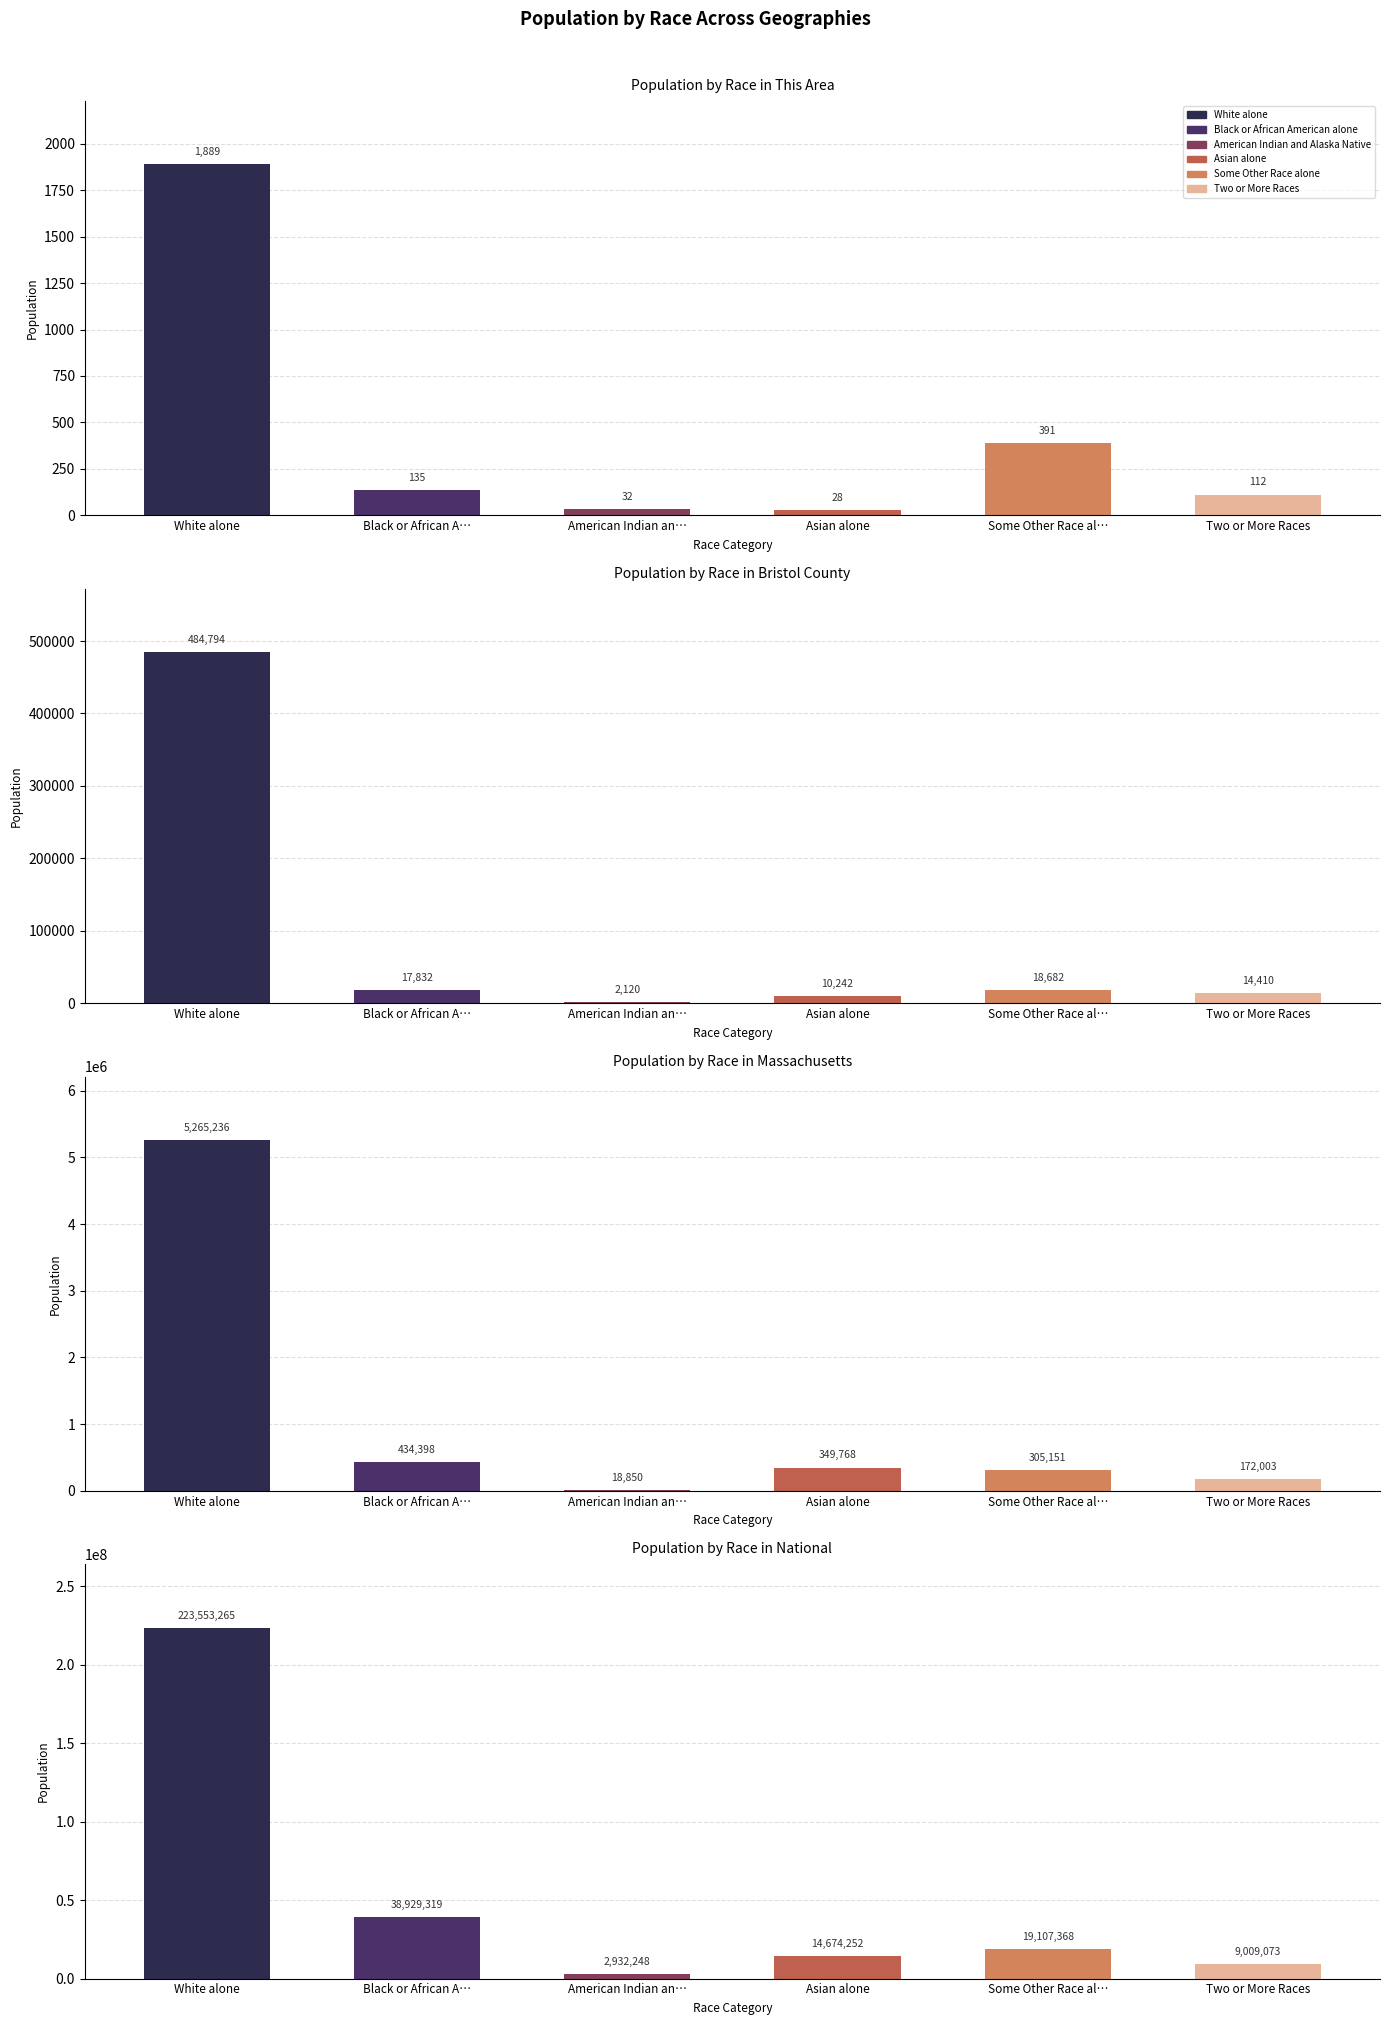

What is the highest value of the Black or African American alone series?

38929319